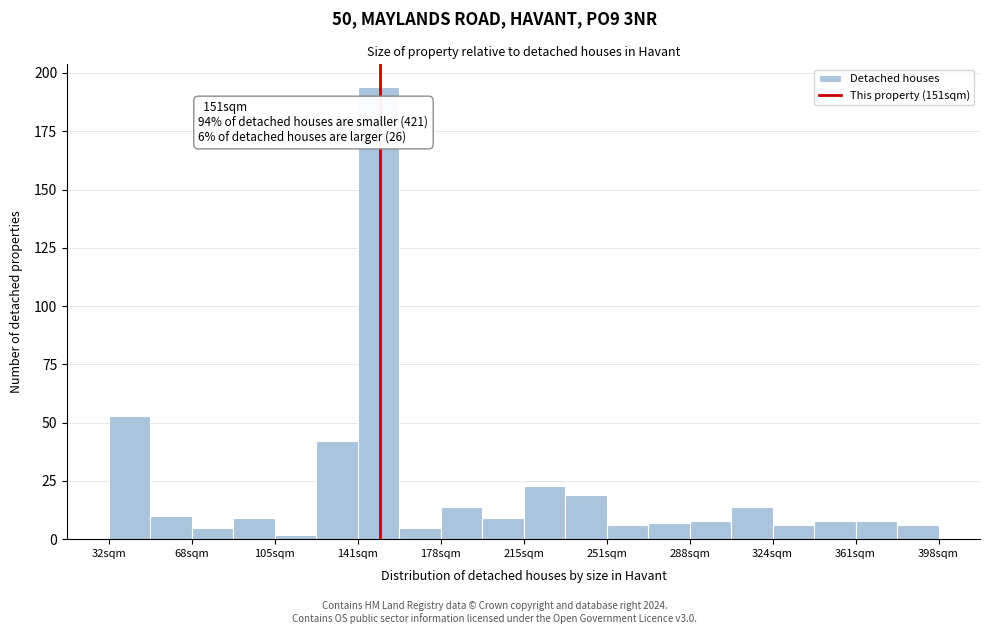

Read against the x-axis, roughly where is the centre of the tallest bar?

150